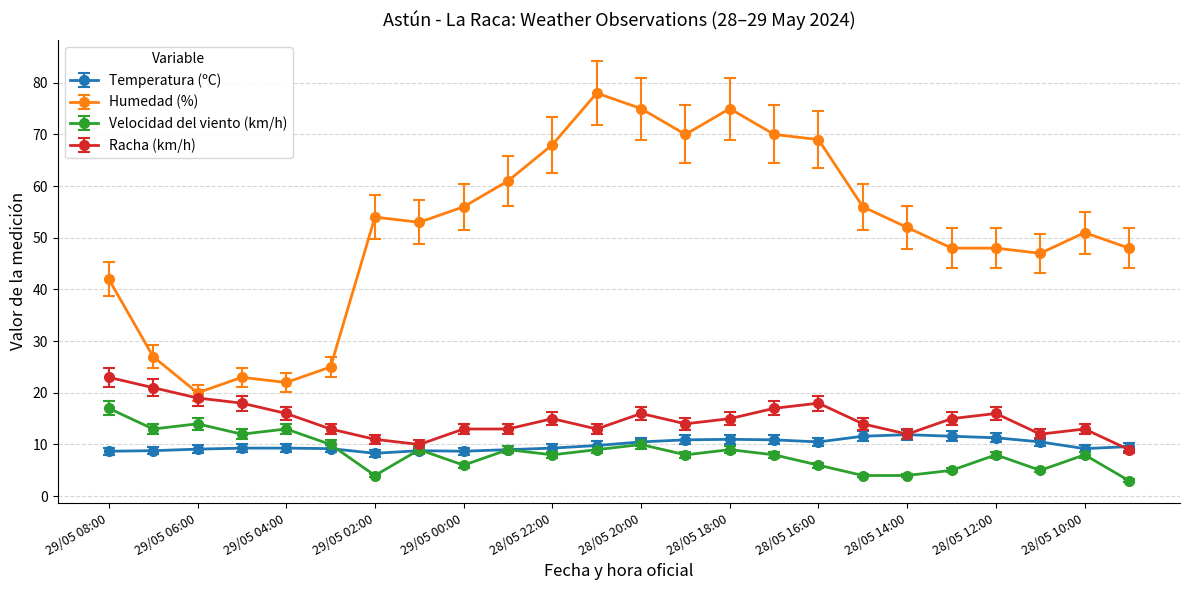

True or false: Velocidad del viento (km/h) and Humedad (%) cross at least once.

False